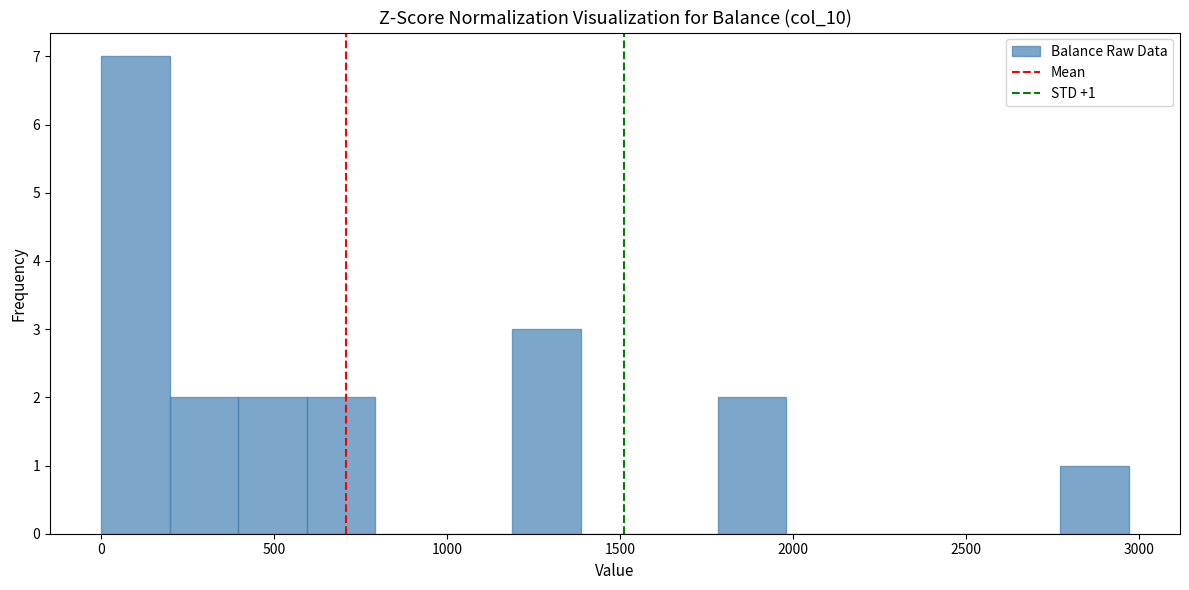

Around what value on the x-axis is the tallest bar? Give the approximate position of its centre, as read against the axis.

100